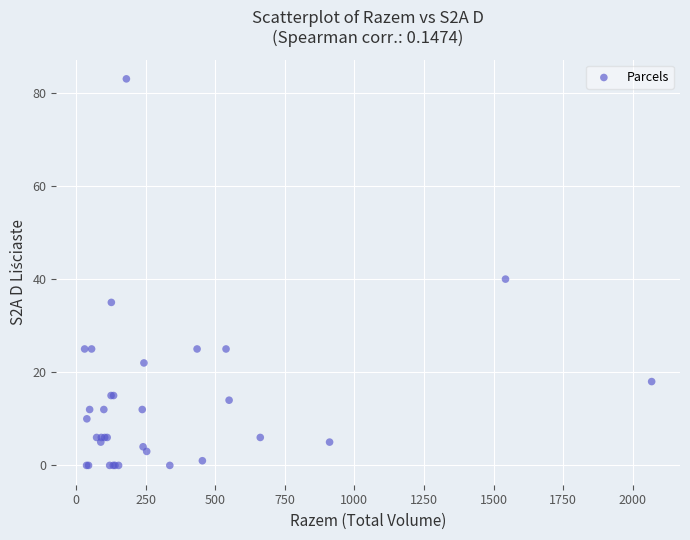

What Y value in the scatter plot is closest to 41?

40